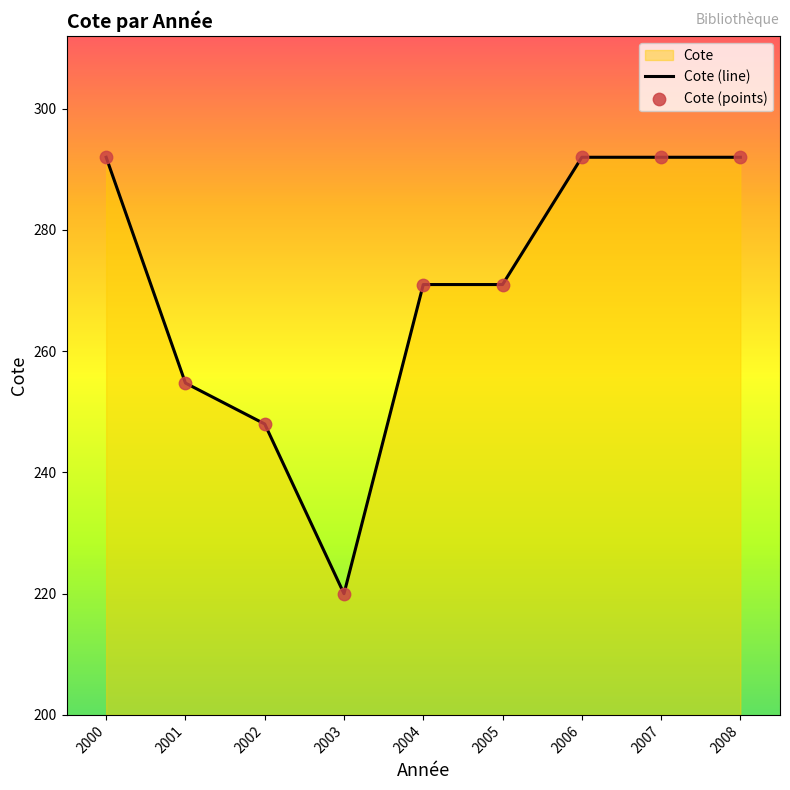

Which series has the largest total across all categories?

Cote (line)